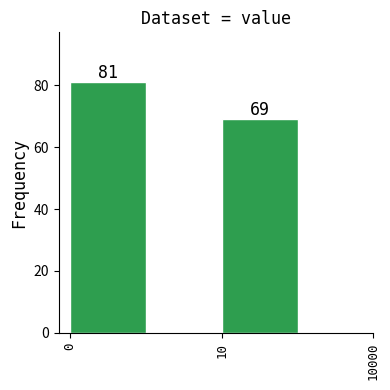

Reading left to right, extract all data points from this chart.

81	69